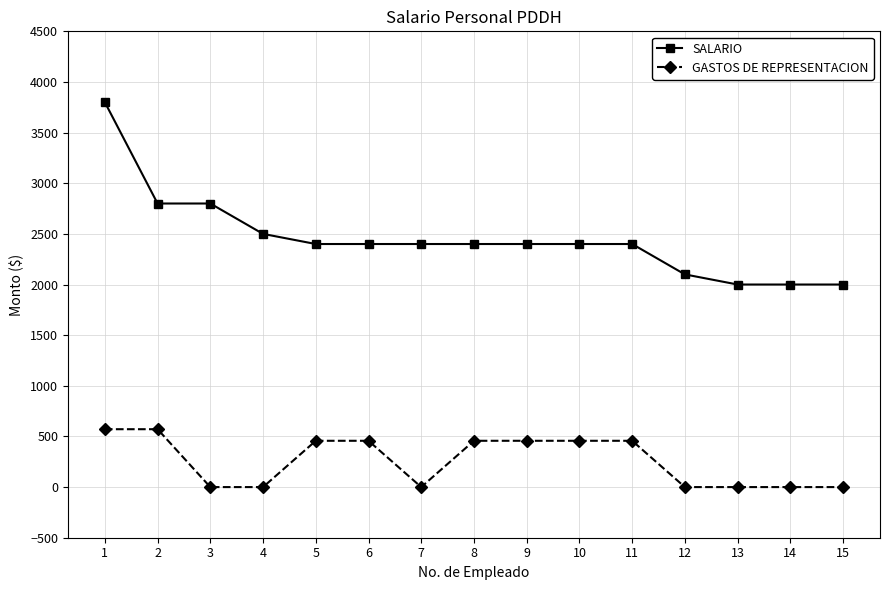

Is it true that SALARIO equals 3800.0 at 1?

True